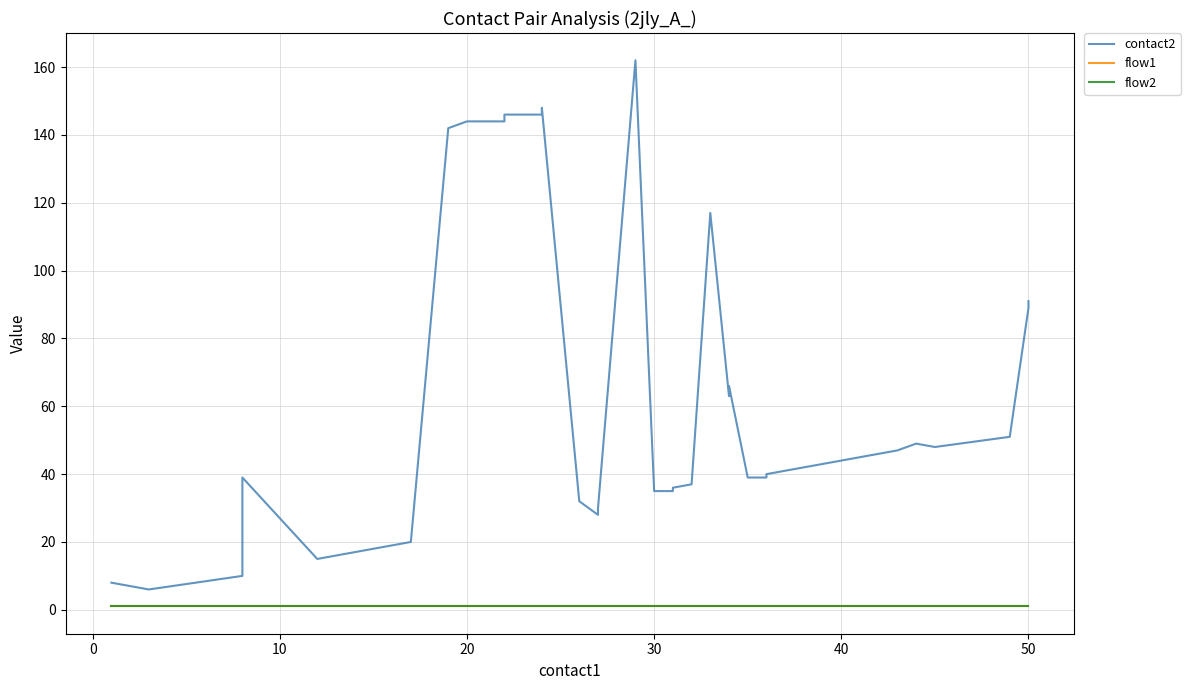

What is the minimum value for contact2?

6